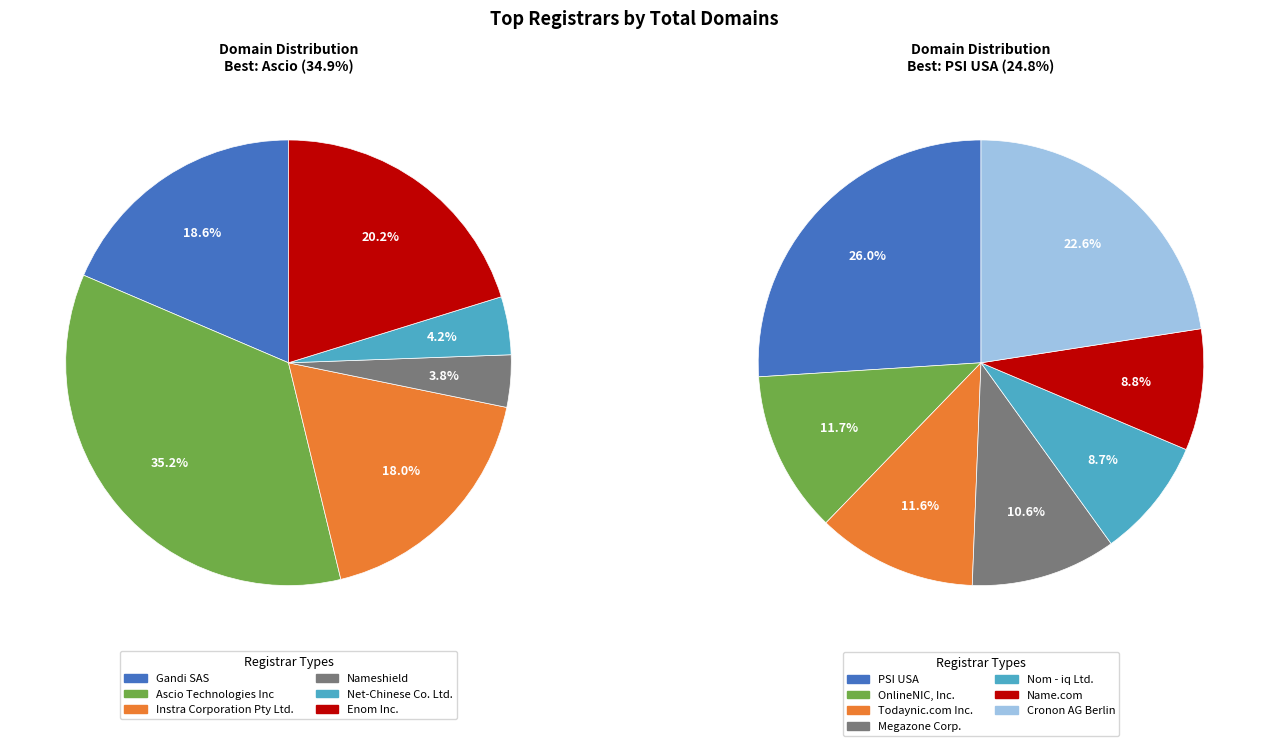

Which slice is the smallest?

Nameshield